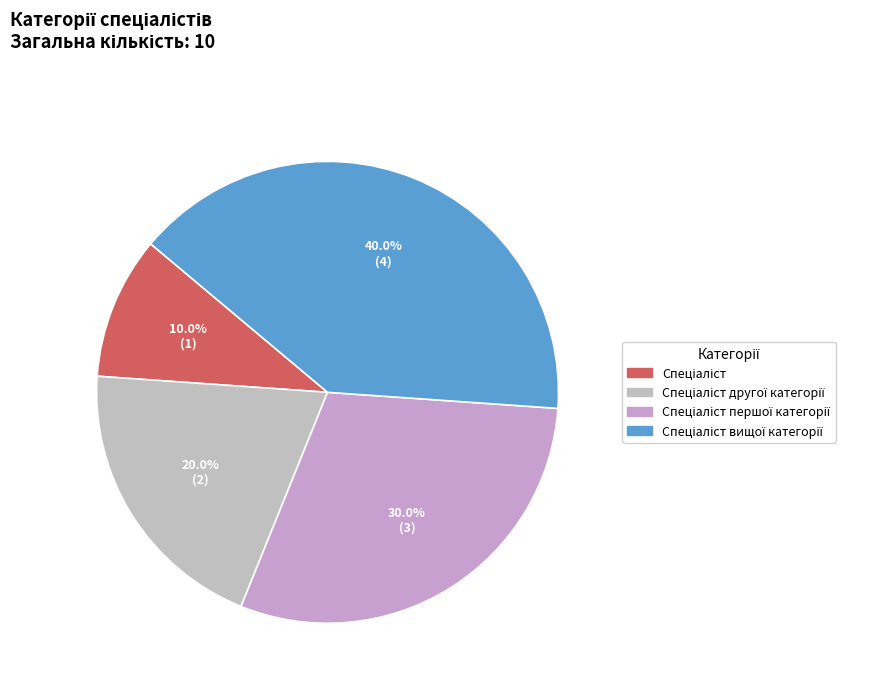

What portion of the pie excludes Спеціаліст вищої категорії?

60.0%